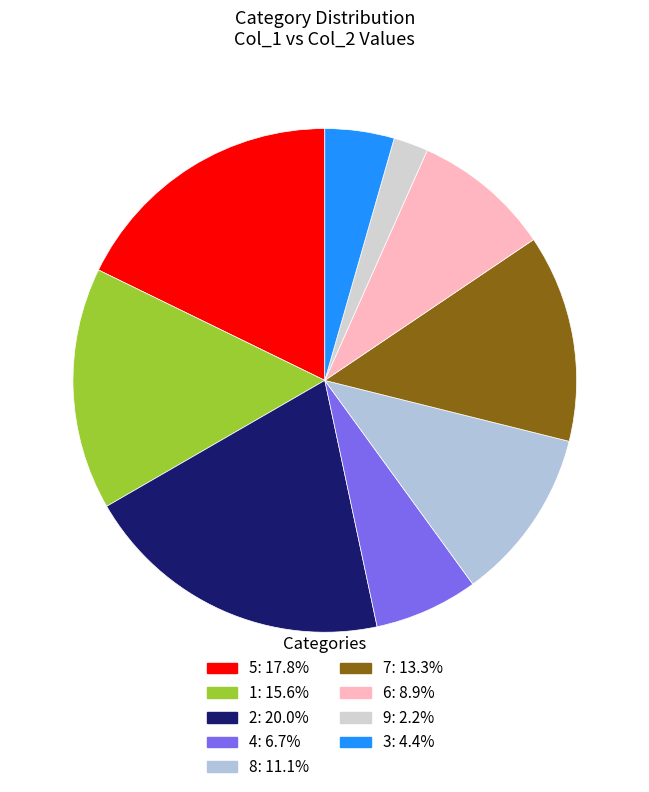

Count the number of slices in the pie.

9